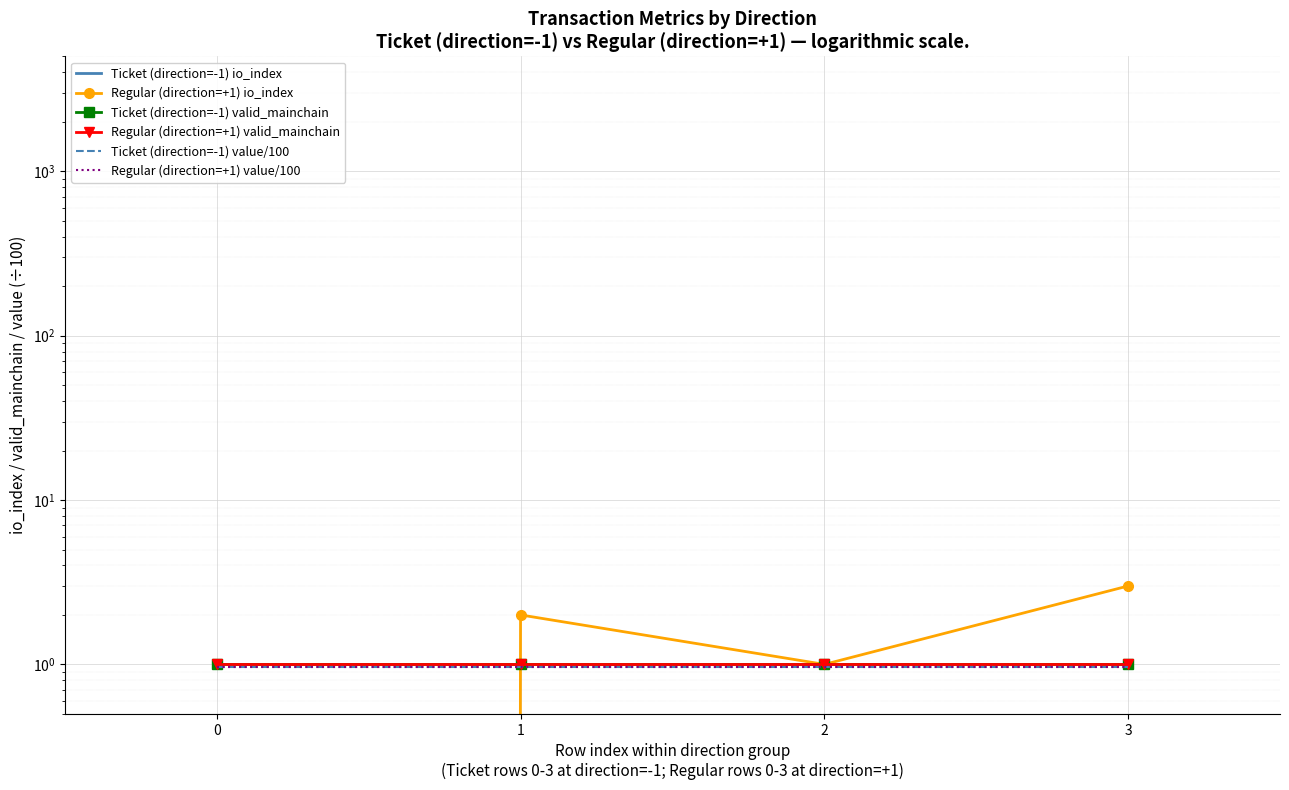

What is the difference between the highest and lowest values at 3?

3.0